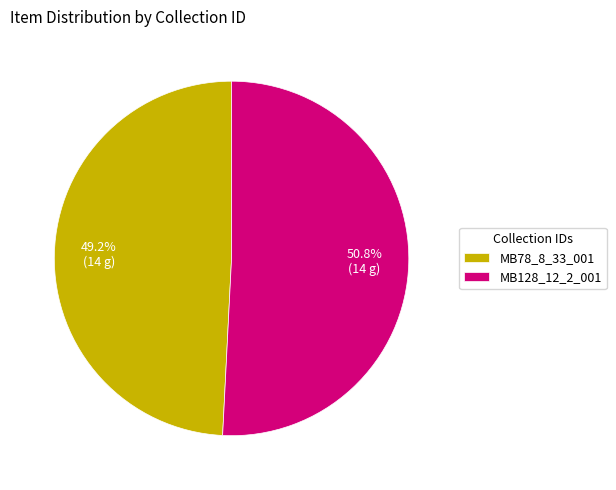

Which slice is the largest?

MB128_12_2_001